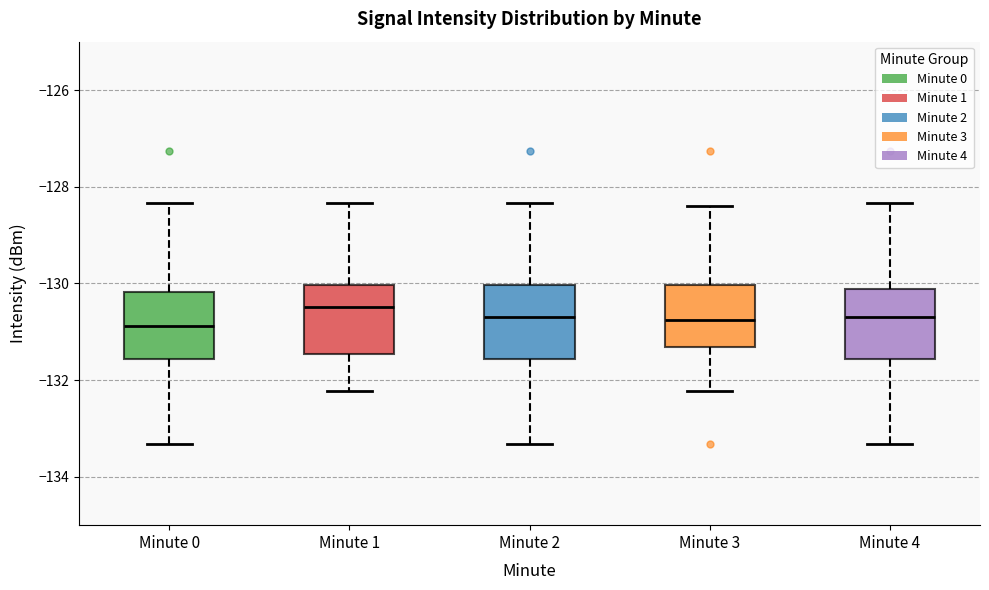

Reading left to right, read every box against the y-axis: the position of its median line, the range the box covers, and the ends of its whiskers. The values are not printed on the chart, so give them approximately, as read against the axis.

Minute 0: median -130.8, box -131.6 to -130.2, whiskers -133.4 to -128.4
Minute 1: median -130.4, box -131.4 to -130.0, whiskers -132.2 to -128.4
Minute 2: median -130.6, box -131.6 to -130.0, whiskers -133.4 to -128.4
Minute 3: median -130.8, box -131.4 to -130.0, whiskers -132.2 to -128.4
Minute 4: median -130.6, box -131.6 to -130.2, whiskers -133.4 to -128.4